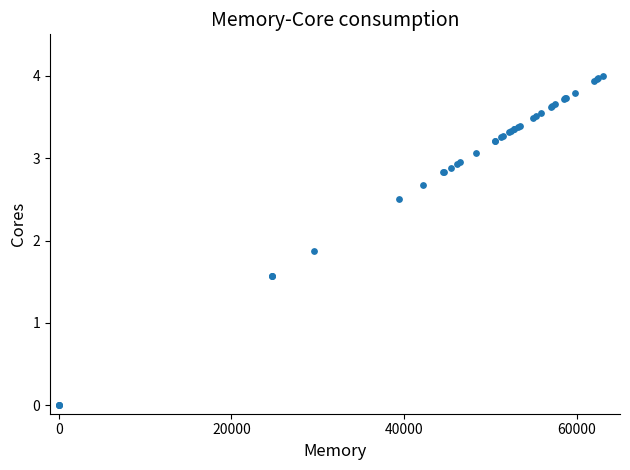

What Y value in the scatter plot is closest to 2?

1.9